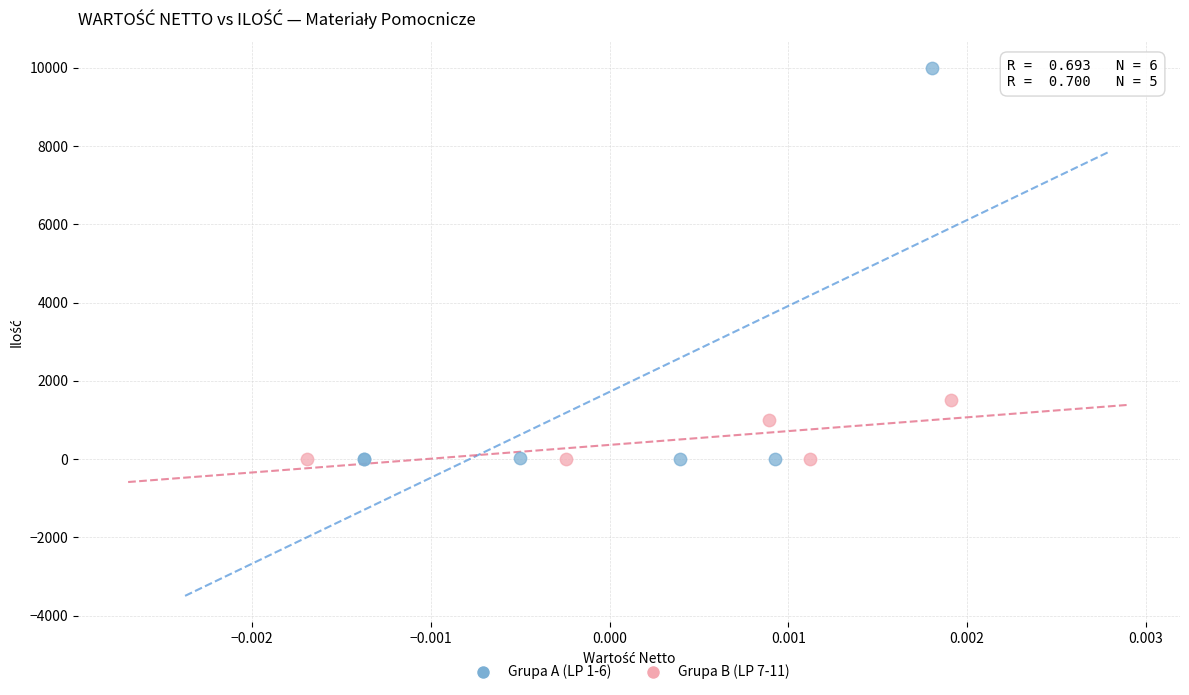

Which series contains the highest Y value?

Grupa A (LP 1-6)